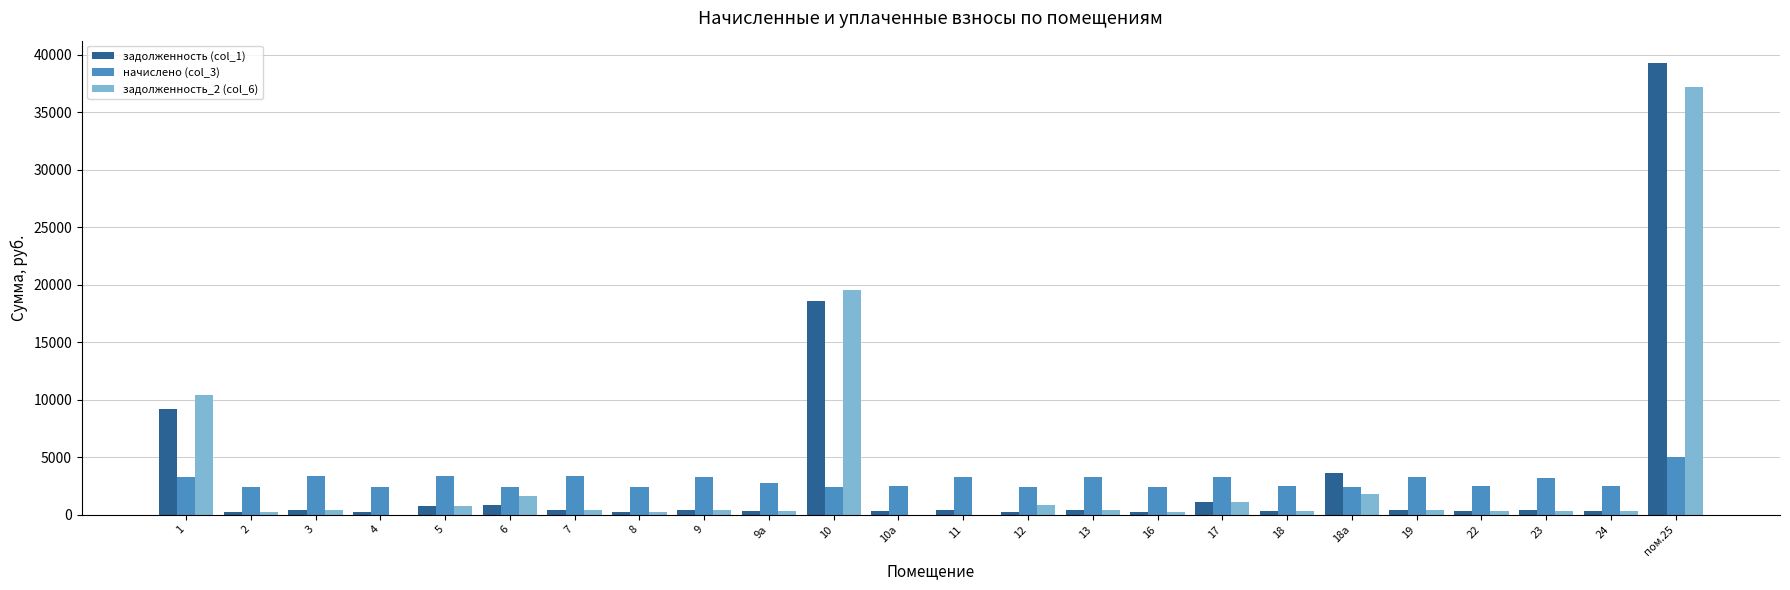

Which series has the widest spread of values?

задолженность (col_1)